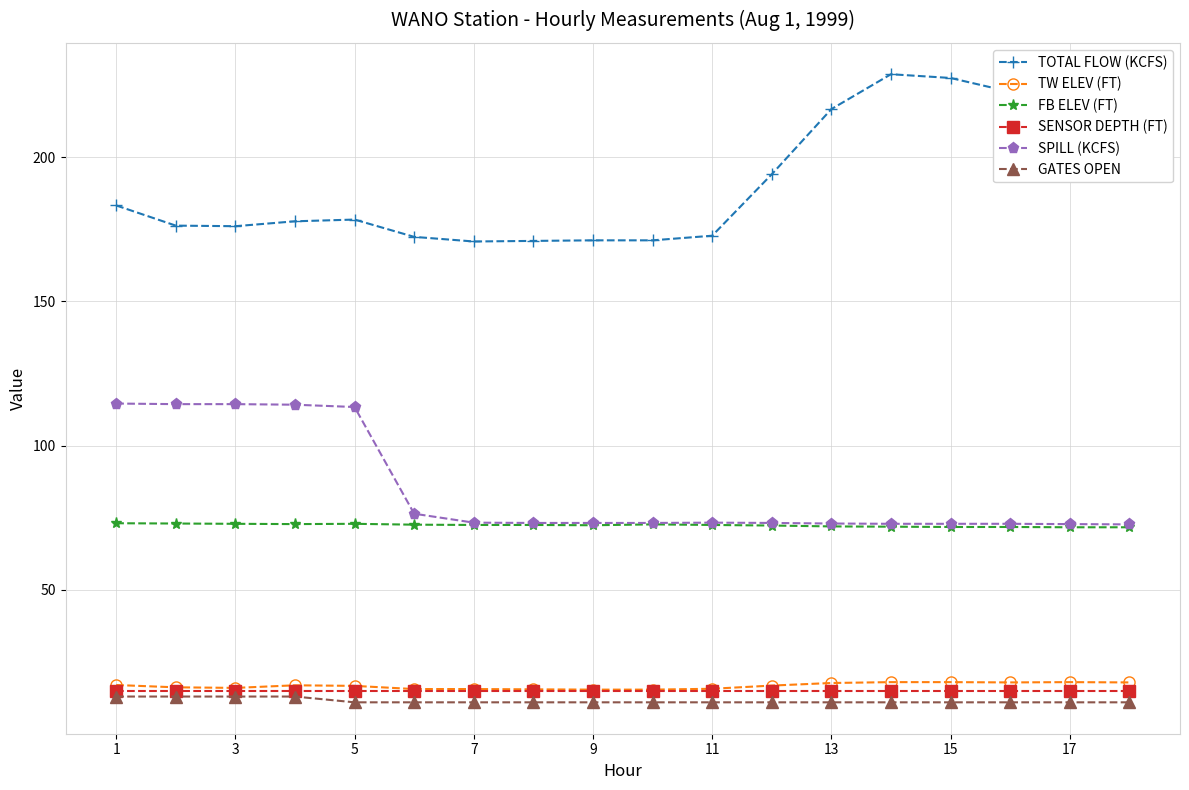

Rank the series by their maximum value, from highest to lowest.

TOTAL FLOW (KCFS), SPILL (KCFS), FB ELEV (FT), TW ELEV (FT), SENSOR DEPTH (FT), GATES OPEN